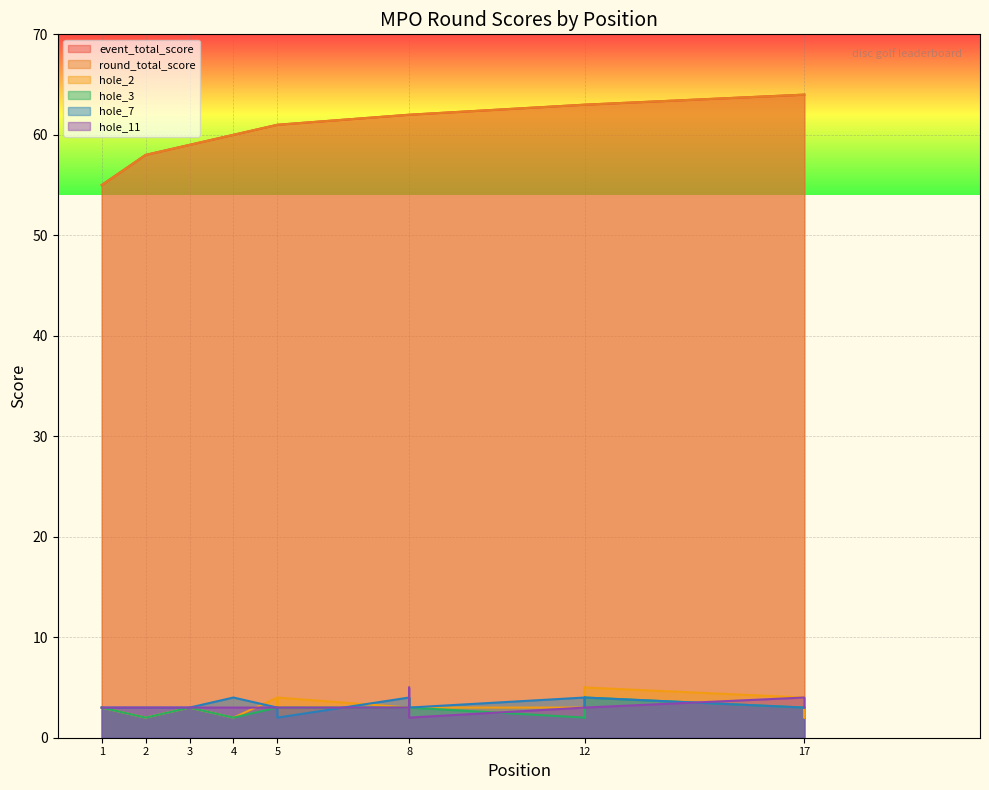

Is it true that hole_2 equals 2 at 1?

False